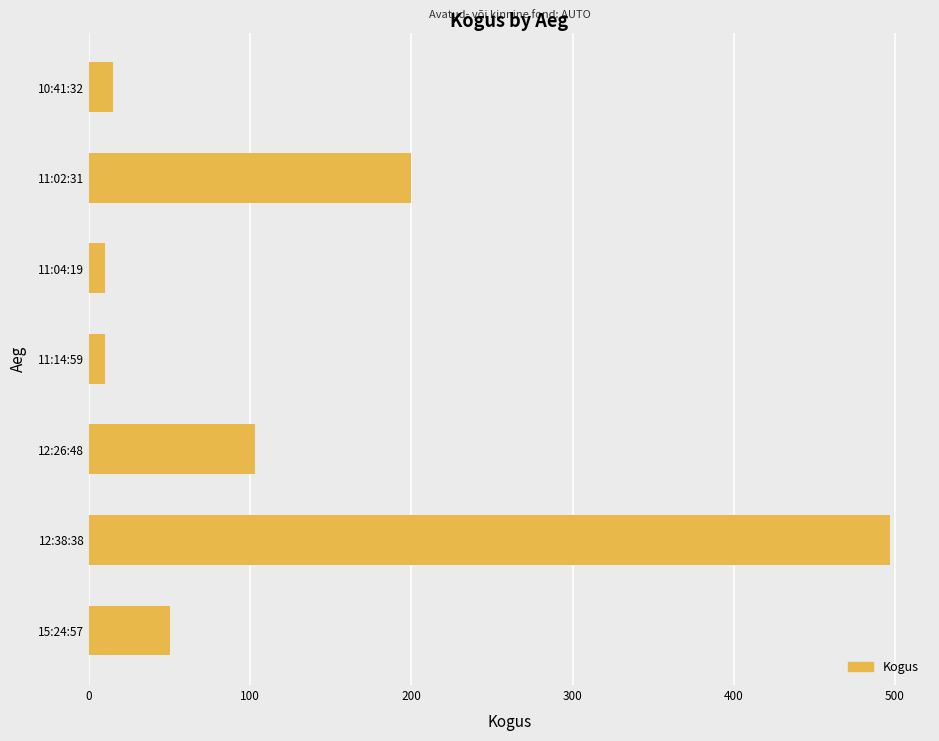

Does the chart contain any negative values?

No